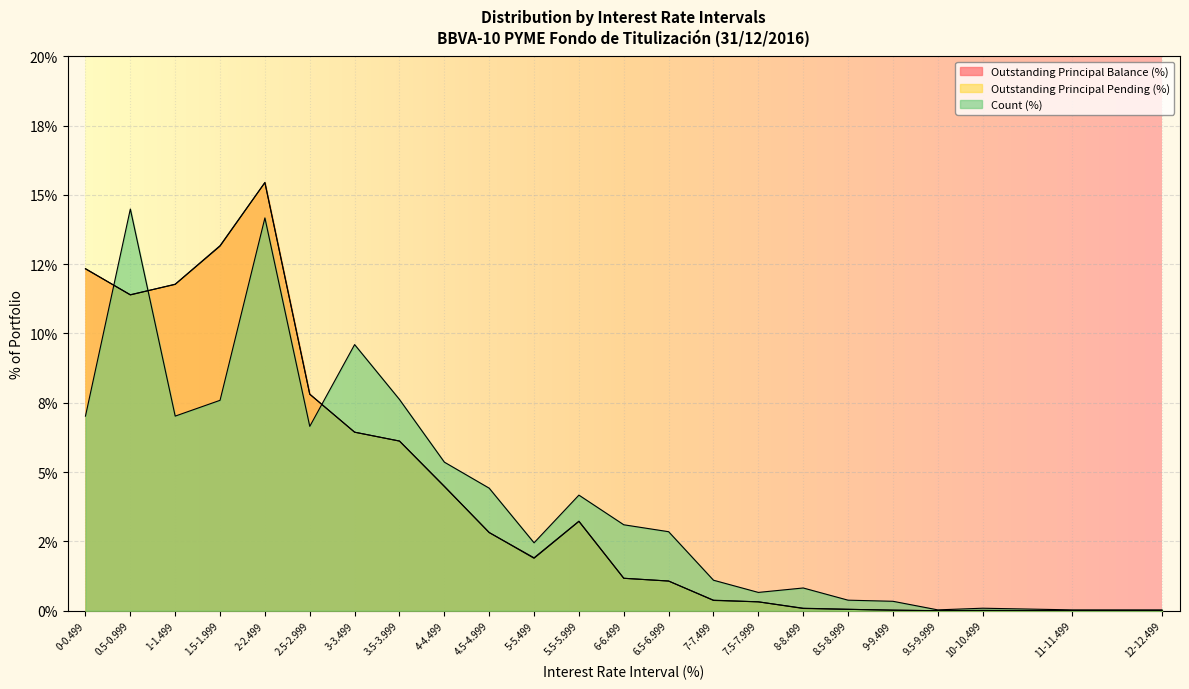

List the series in order of their overall mean, lowest first.

Count (%), Outstanding Principal Pending (%), Outstanding Principal Balance (%)